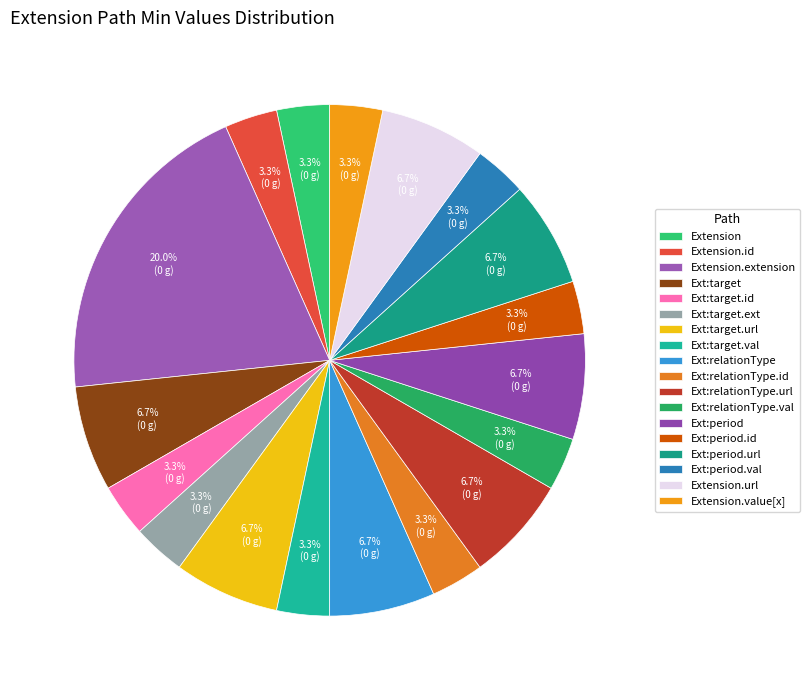

How much of the chart is everything except Extension.extension?

80.0%